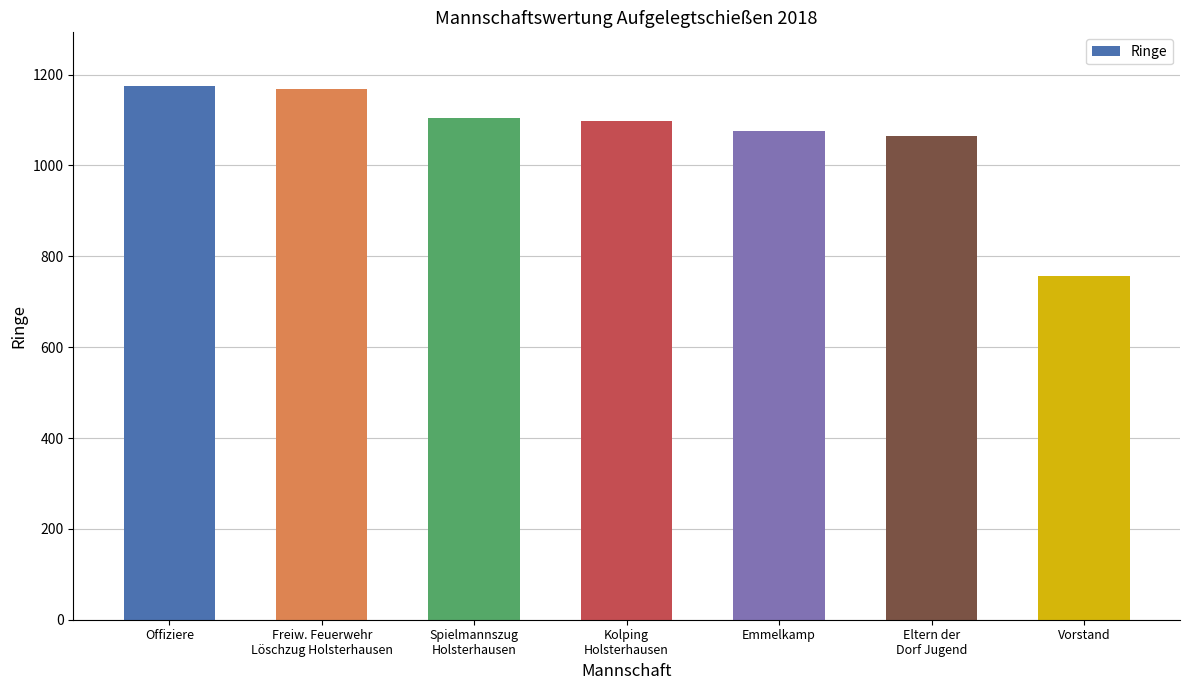

Which label corresponds to the smallest value in the chart?

Vorstand